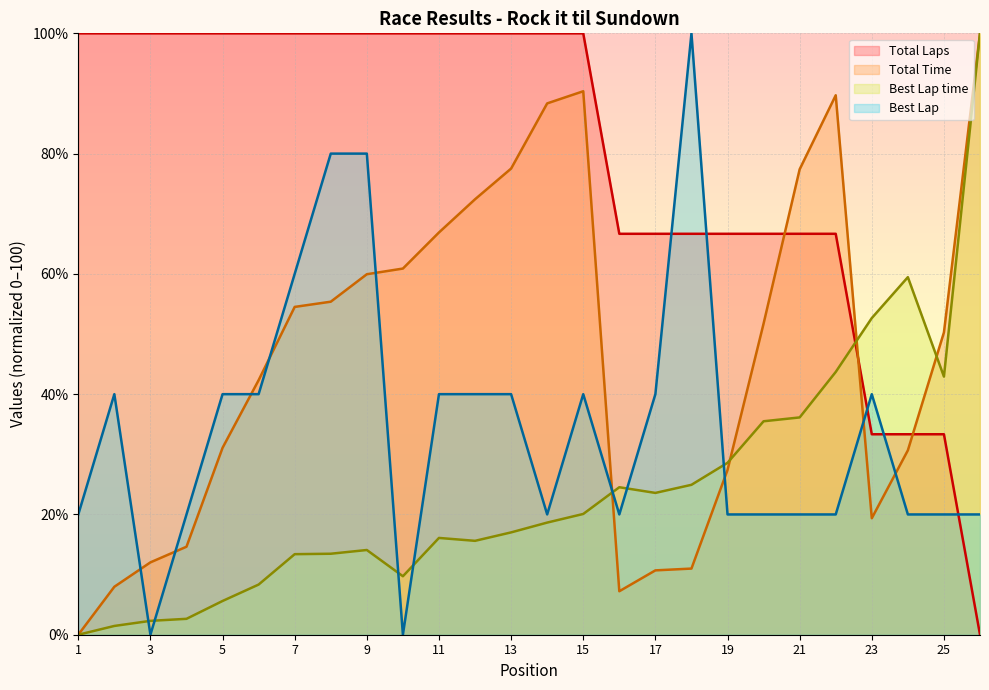

At which category is the sum across all series the highest?

9